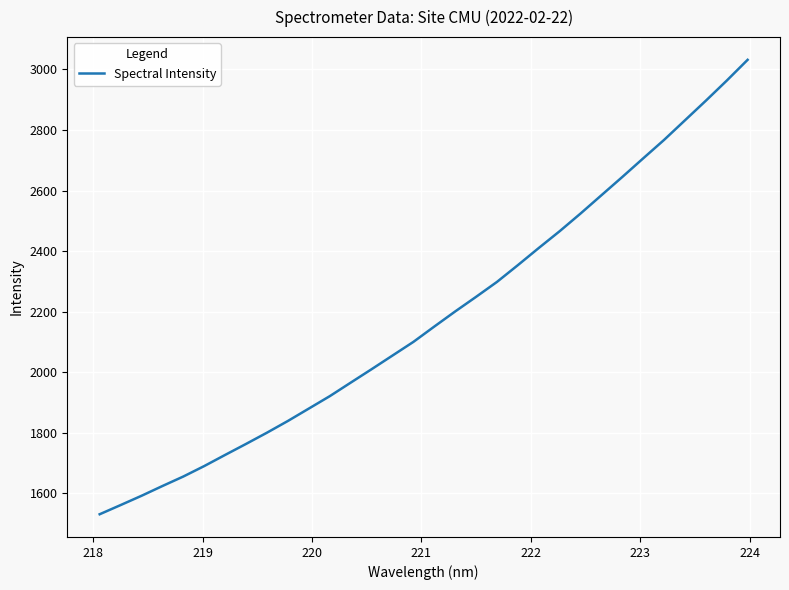

What is the difference between the second highest and second lowest values?

1402.5